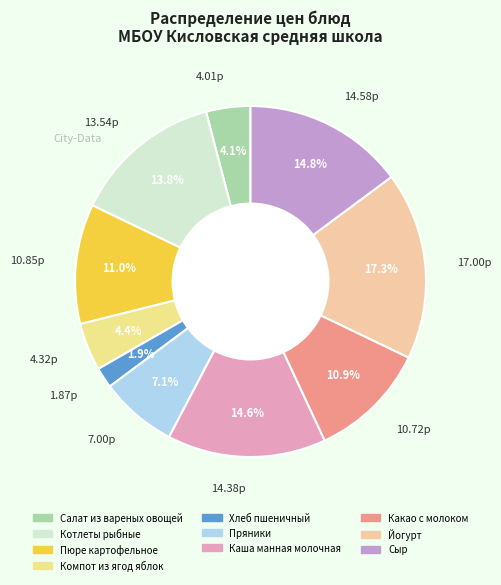

To the nearest percent, what is the difference between the largest and smallest slice percentages?

15%